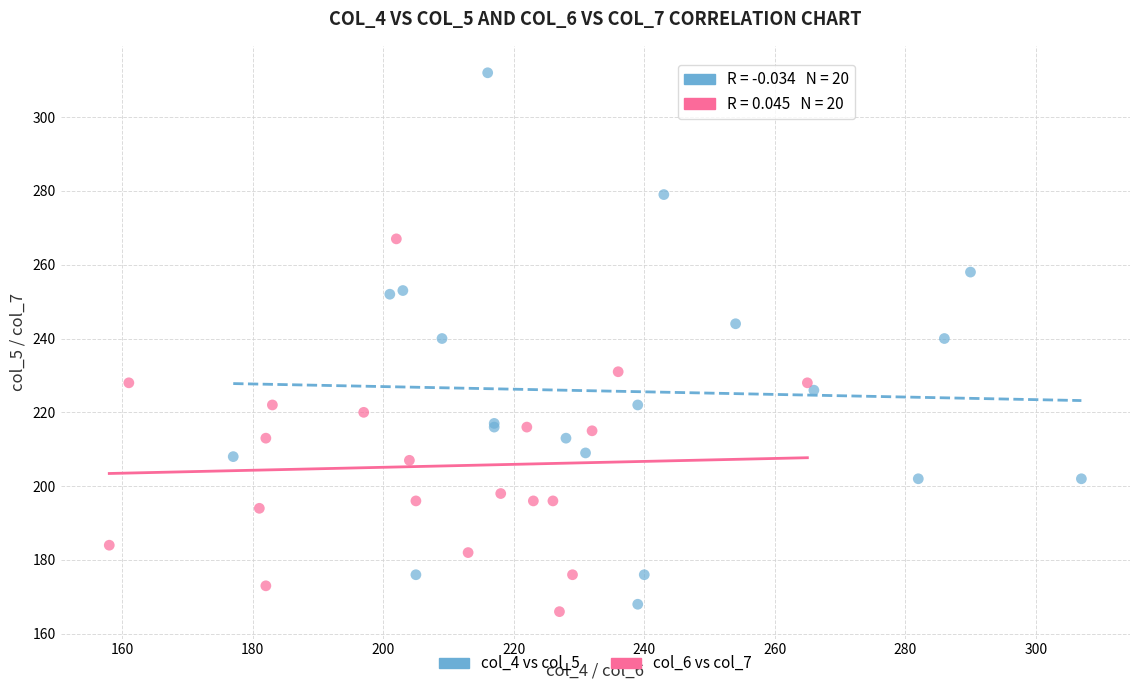

Which series has the widest spread of Y values?

col_4 vs col_5